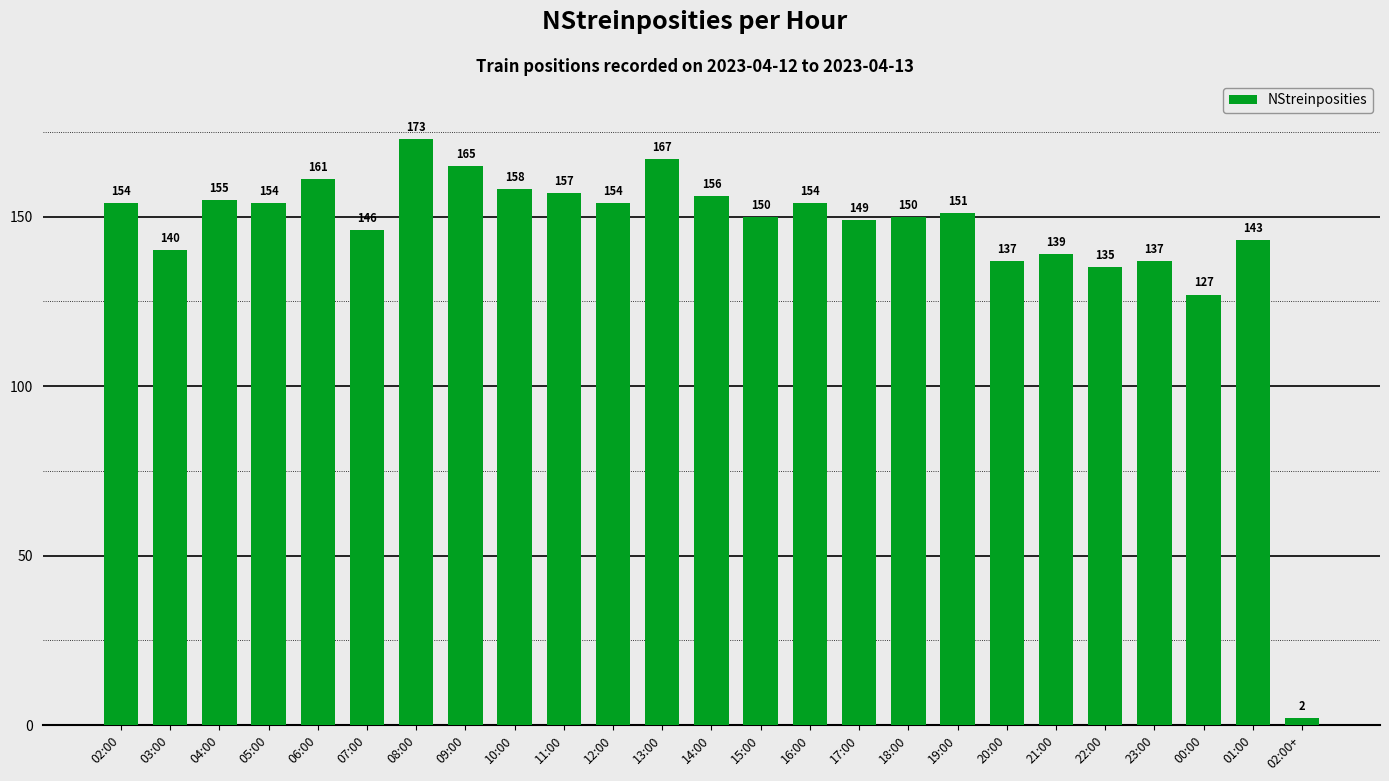

Does the chart contain any negative values?

No